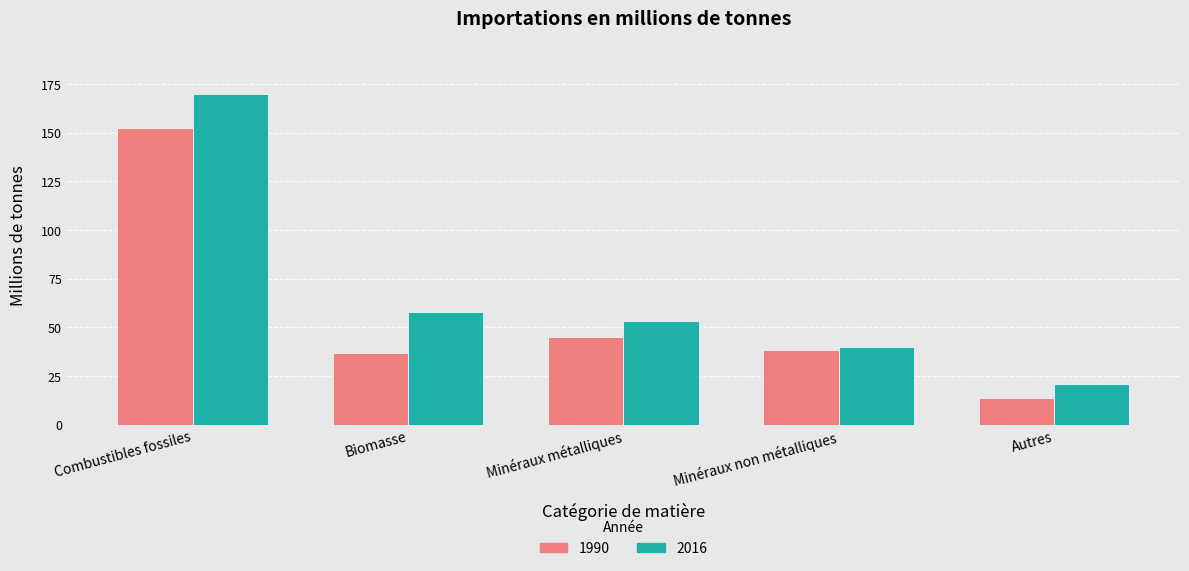

What is the average value of the 2016 series?

68.2